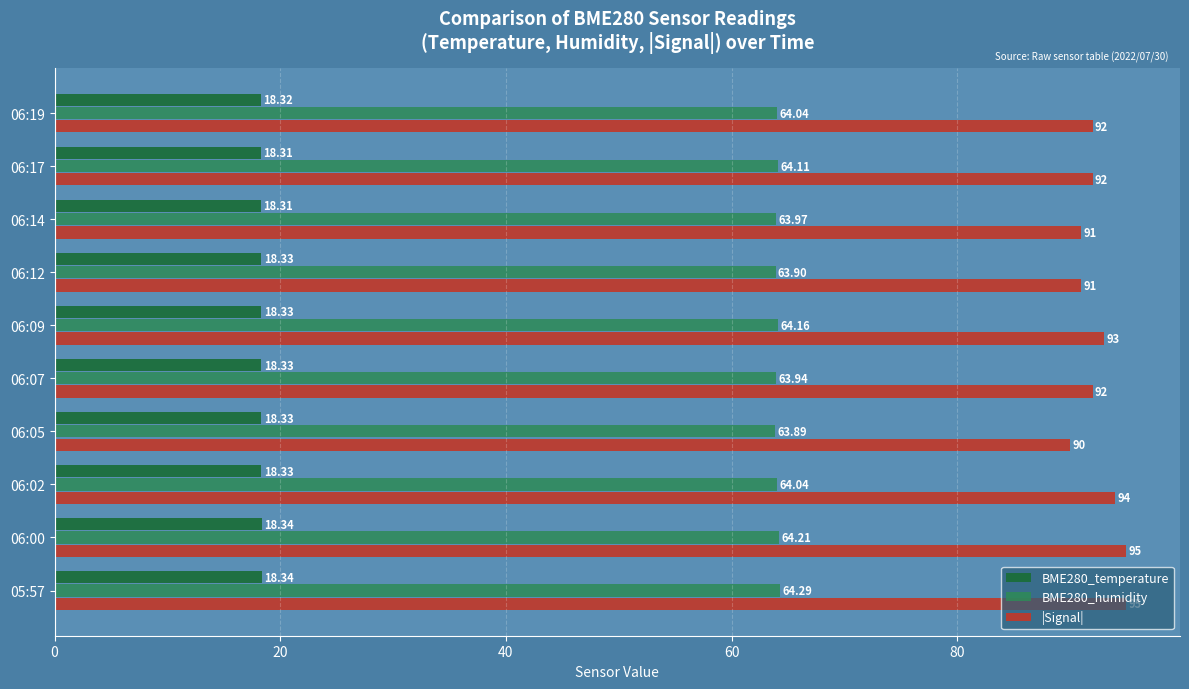

What is the smallest value displayed?

18.3